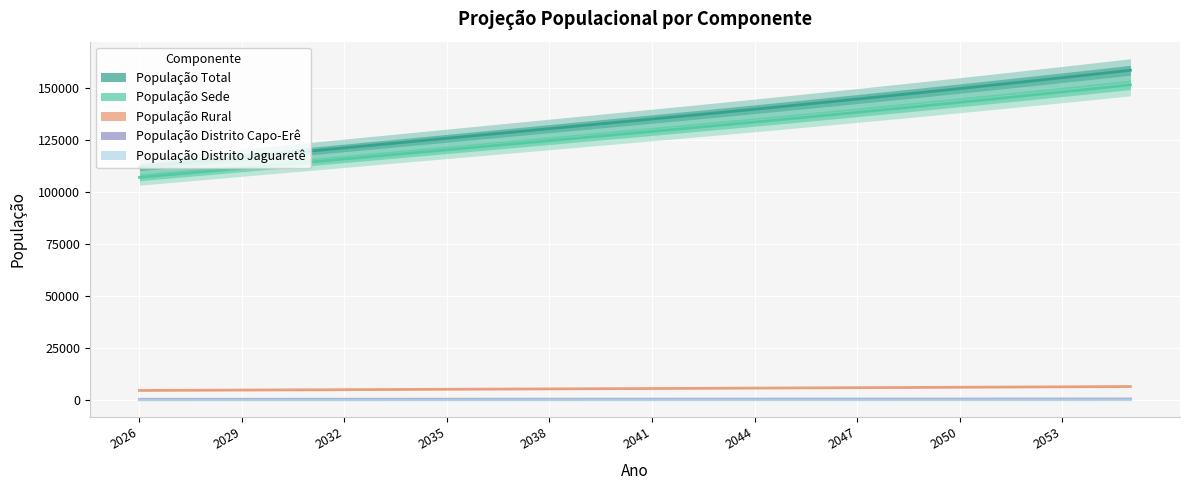

True or false: População Distrito Jaguaretê and População Distrito Capo-Erê cross at least once.

False